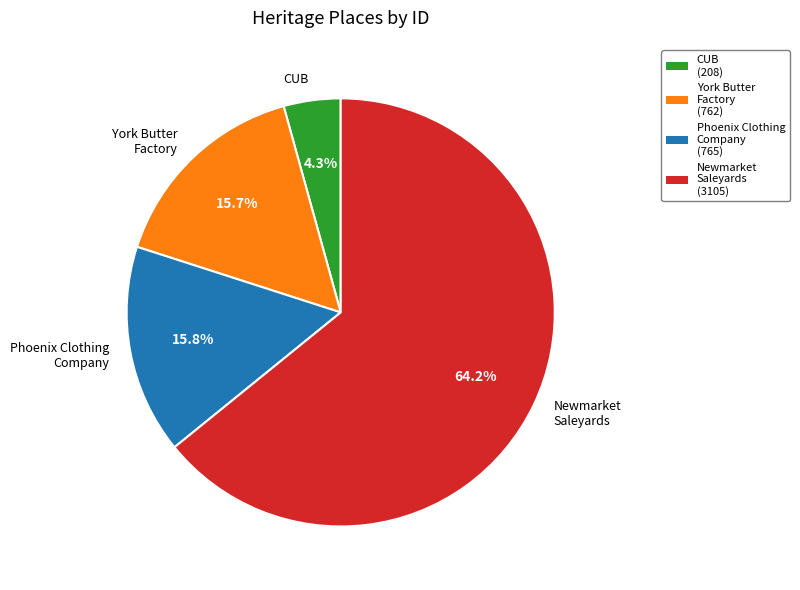

Which category accounts for the majority?

Newmarket Saleyards